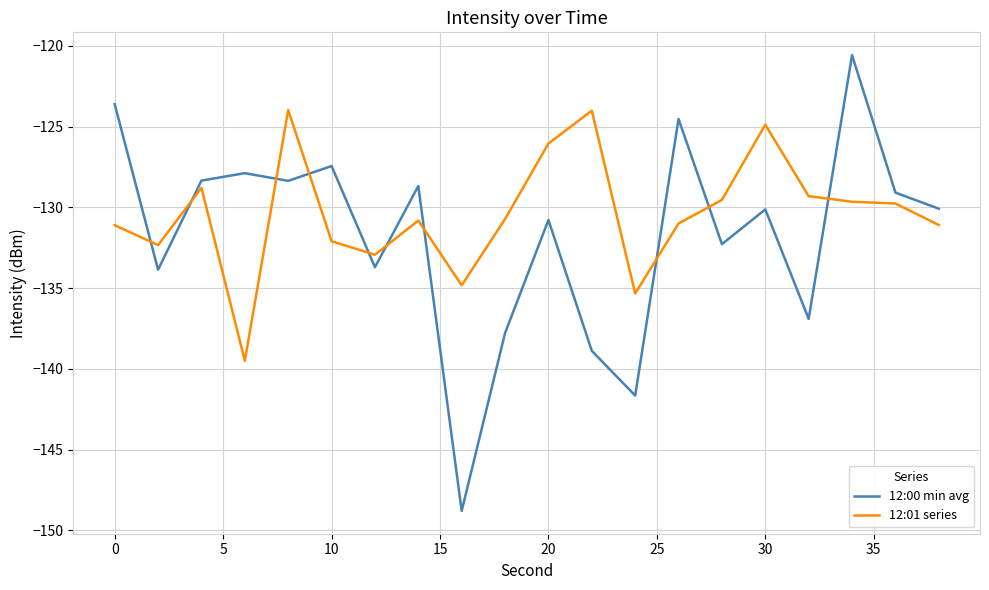

Which series has the widest spread of values?

12:00 min avg